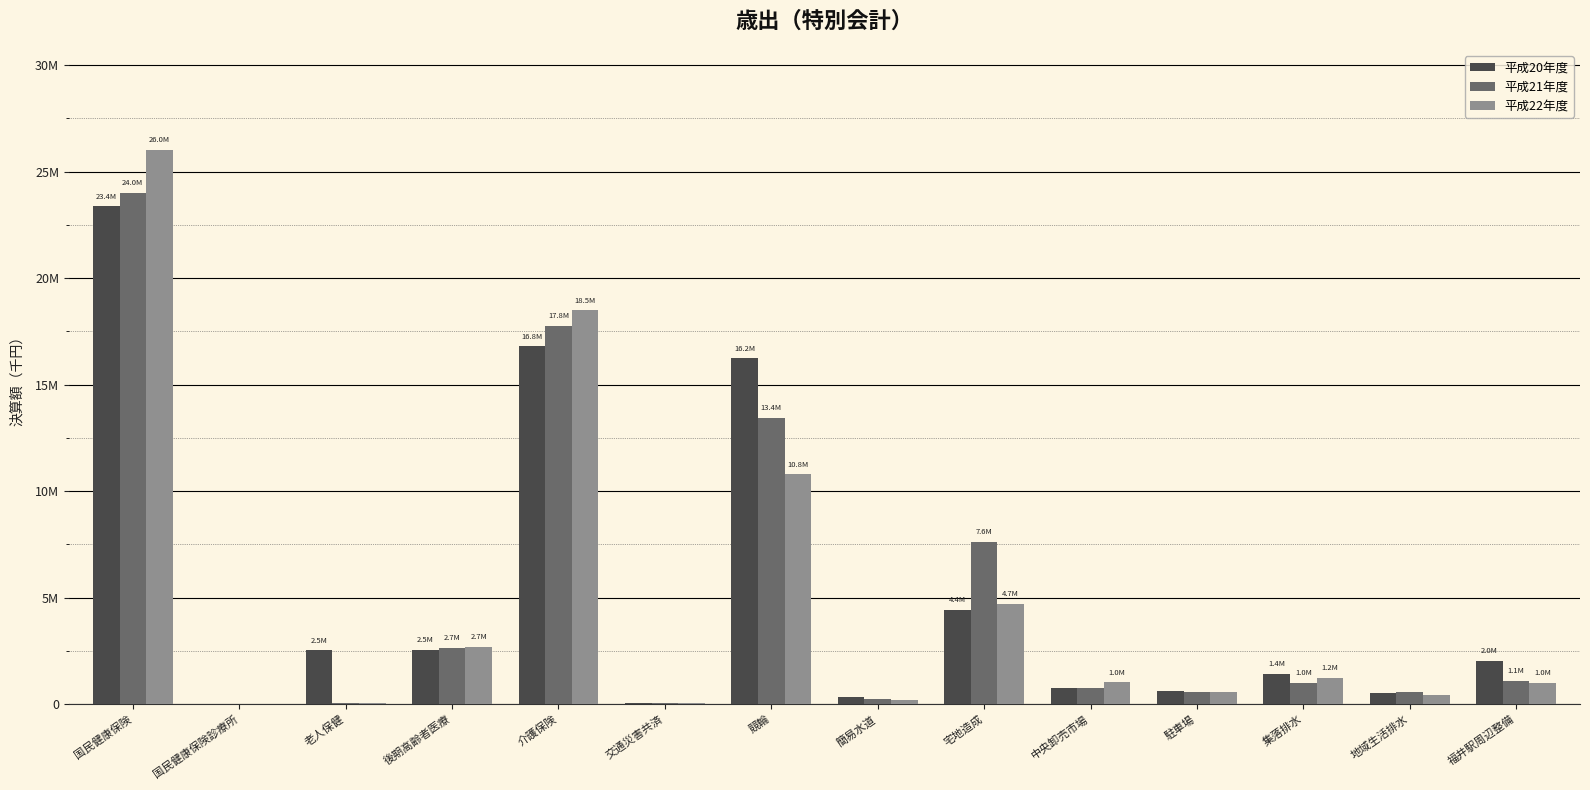

Is the value of 平成22年度 at 介護保険 greater than the value of 平成21年度 at 集落排水?

Yes